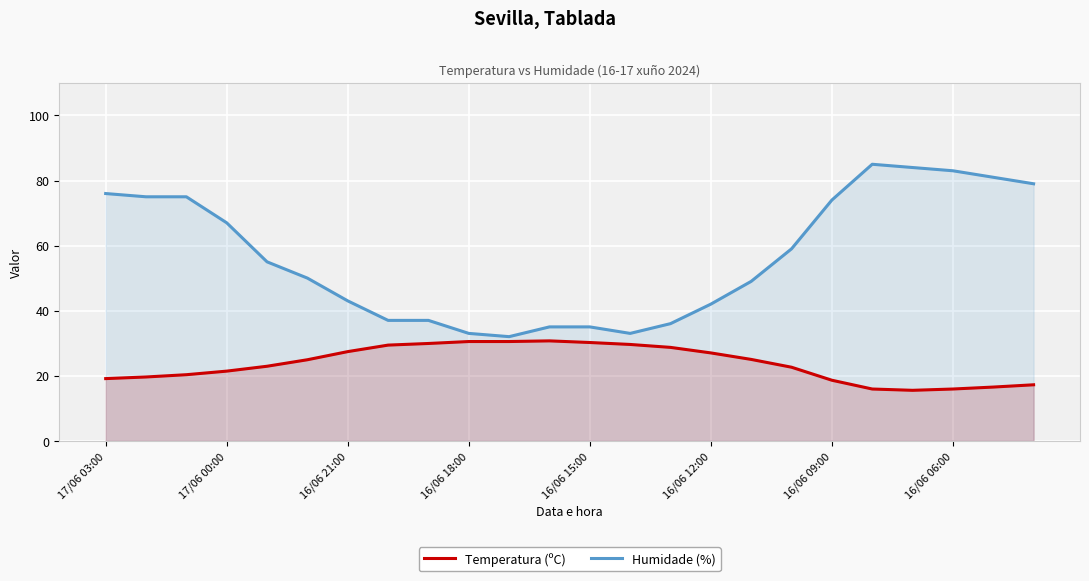

What is the minimum value for Temperatura (ºC)?

15.5